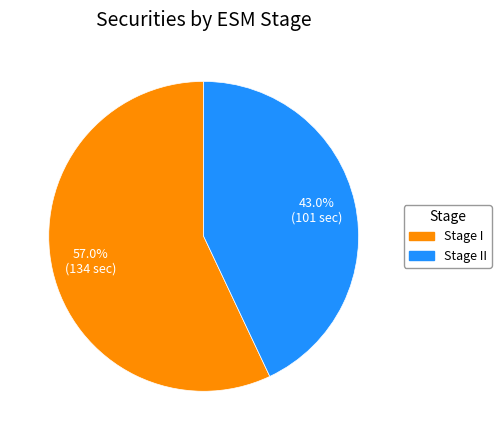

Which category has the smallest portion of the pie?

Stage II